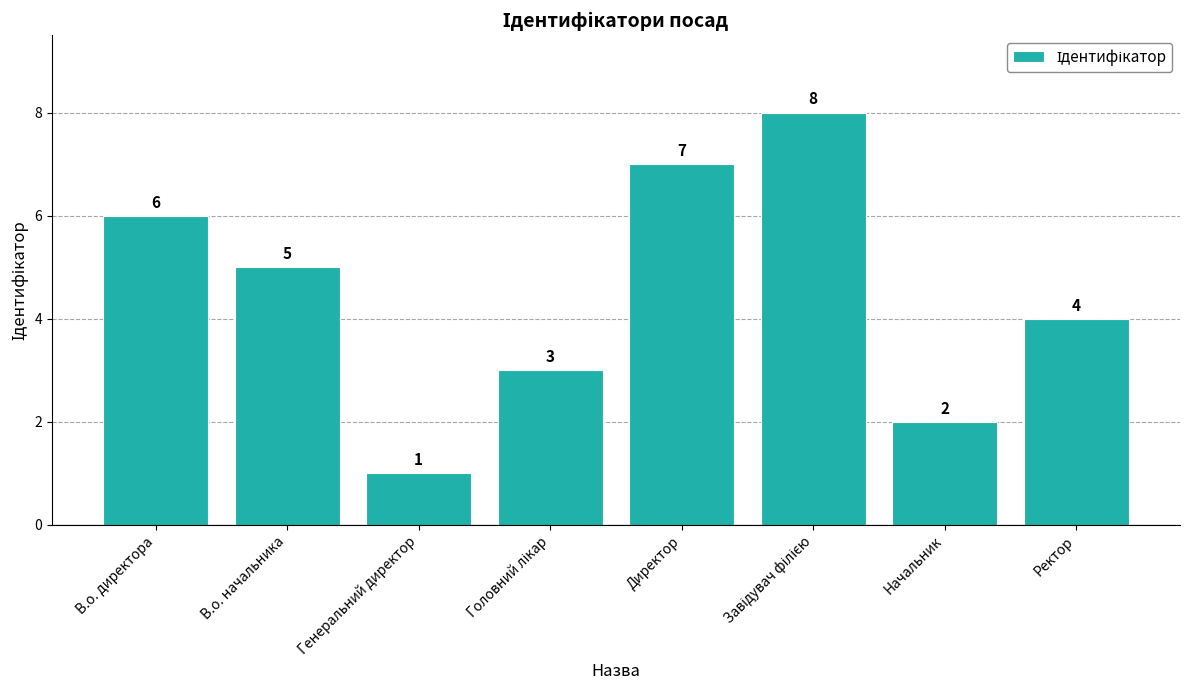

How many distinct data groups are displayed?

1